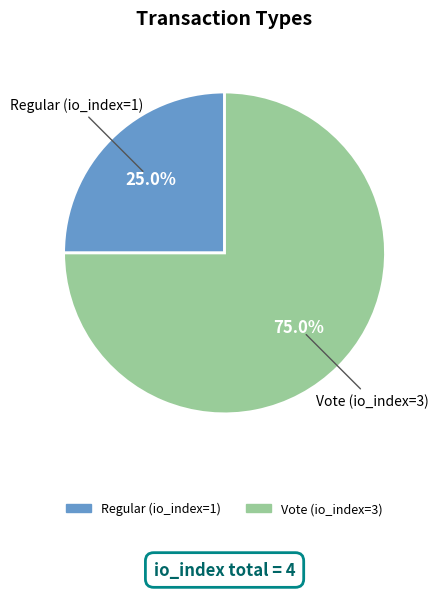

Approximately how many times larger is the value at Vote (io_index=3) compared to Regular (io_index=1)?

3.0